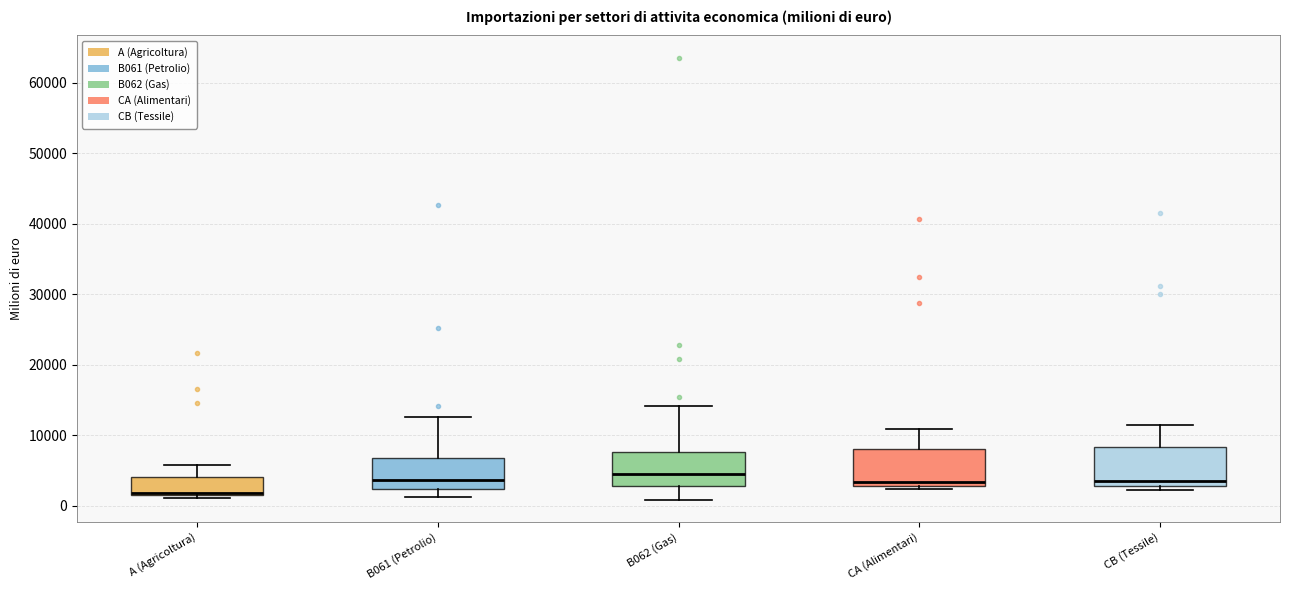

Reading left to right, read every box against the y-axis: the position of its median line, the range the box covers, and the ends of its whiskers. The values are not printed on the chart, so give them approximately, as read against the axis.

A (Agricoltura): median 2000, box 1000 to 4000, whiskers 1000 (just below the box's lower edge) to 6000
B061 (Petrolio): median 4000, box 2000 to 7000, whiskers 1000 to 13000
B062 (Gas): median 5000, box 3000 to 8000, whiskers 1000 to 14000
CA (Alimentari): median 3000 (just above the box's lower edge), box 3000 to 8000, whiskers 2000 to 11000
CB (Tessile): median 4000, box 3000 to 8000, whiskers 2000 to 11000